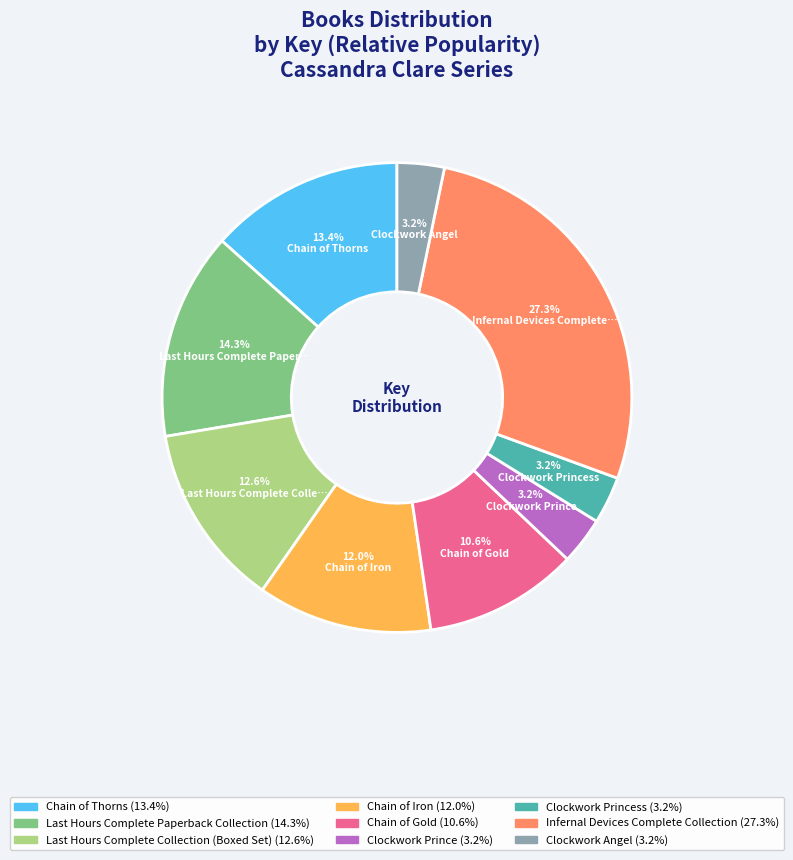

Is there any slice that represents more than half of the pie?

No